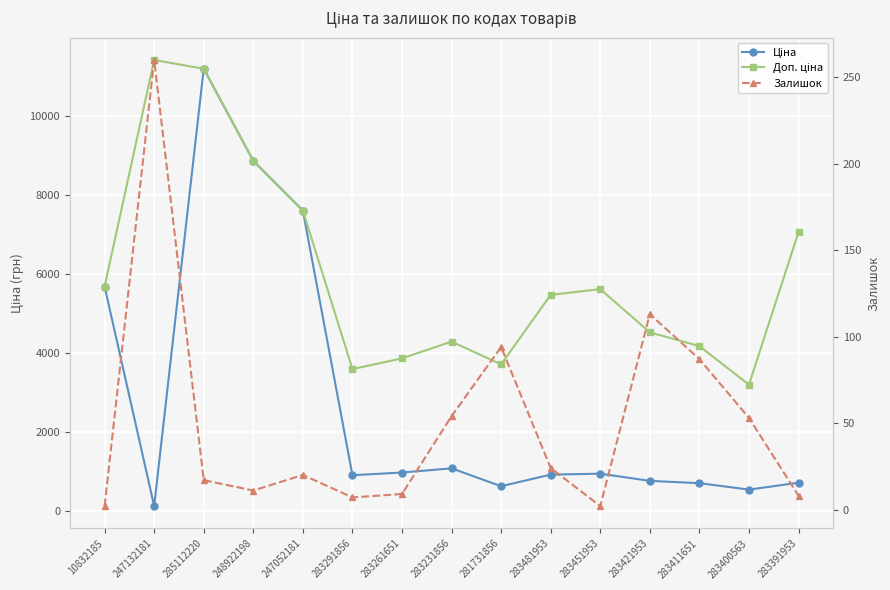

The value of Ціна at 283411651 is 344.5. True or false?

False